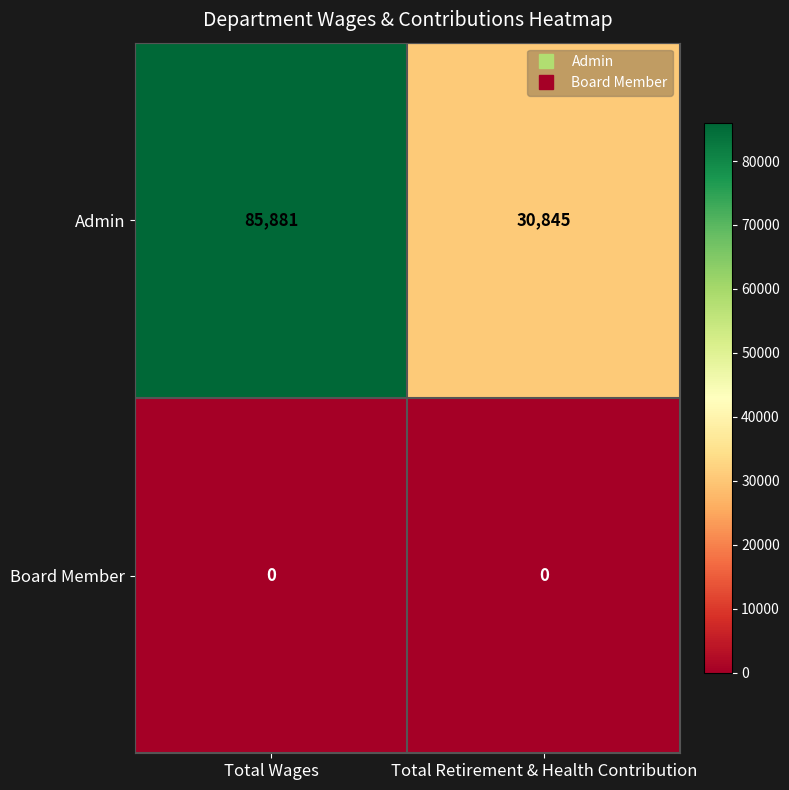

At which category is the sum across all series the highest?

Total Wages